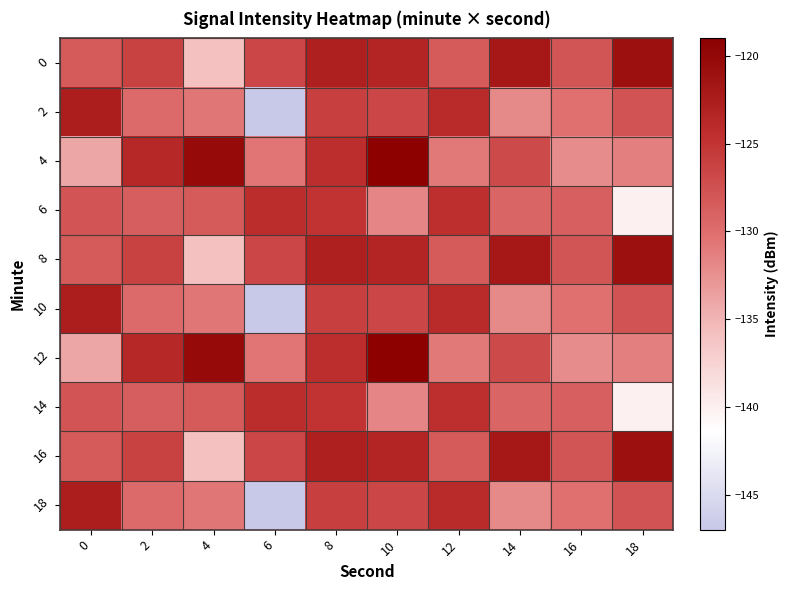

At how many categories does at least one series exceed -130?

10